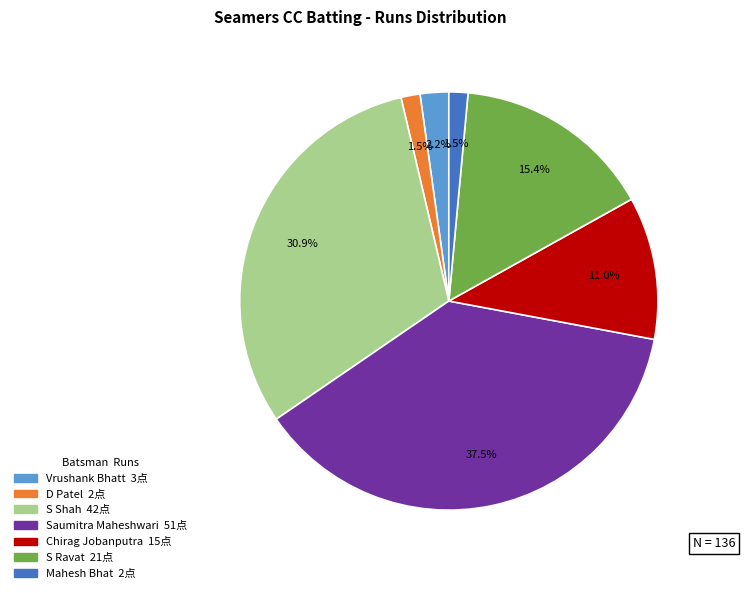

Is there a majority slice in this chart?

No